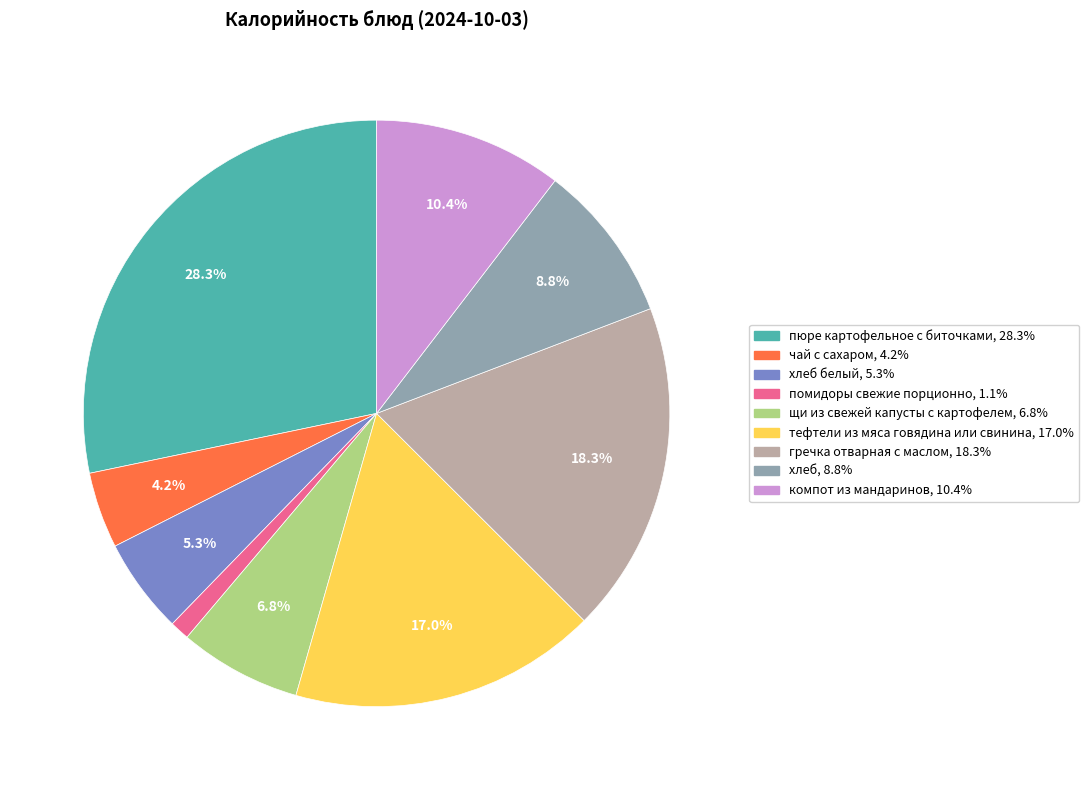

Is there a majority slice in this chart?

No